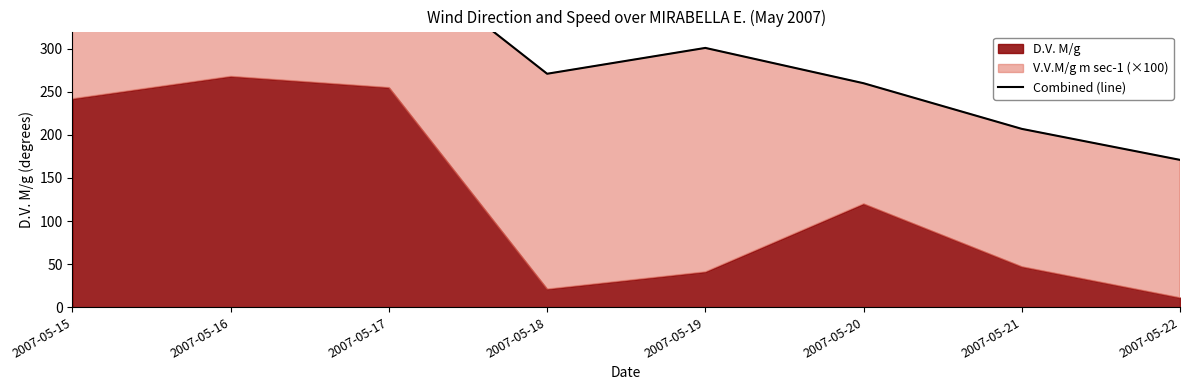

How many interior local valleys (lower than both neighbors) does the data have?

1